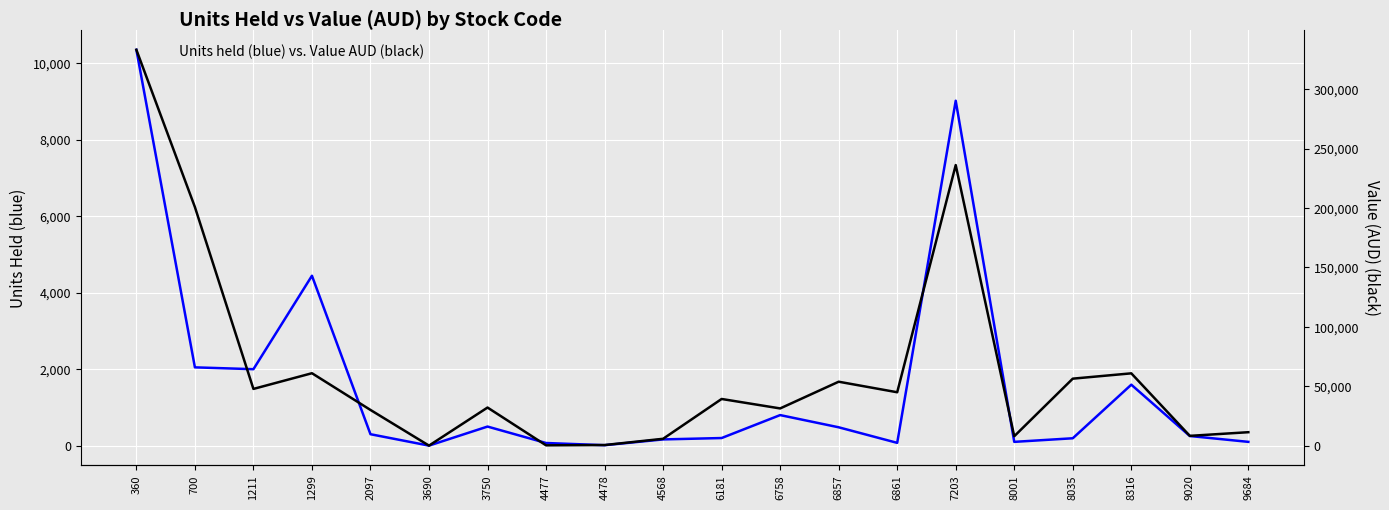

True or false: Value (AUD) and Units held cross at least once.

False